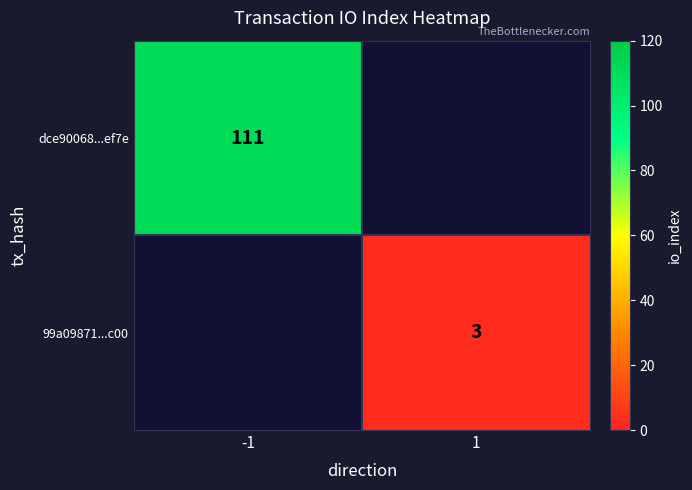

How many data points does each series have?

2